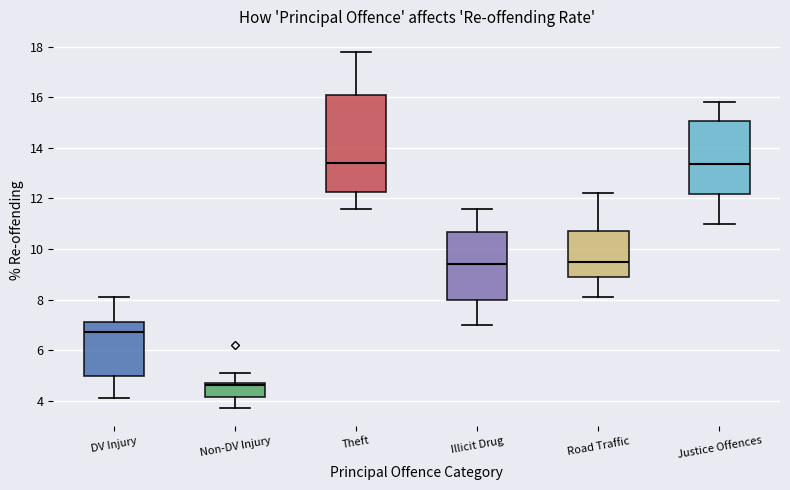

Which box is the tallest, from its lower edge to its upper edge?

Theft